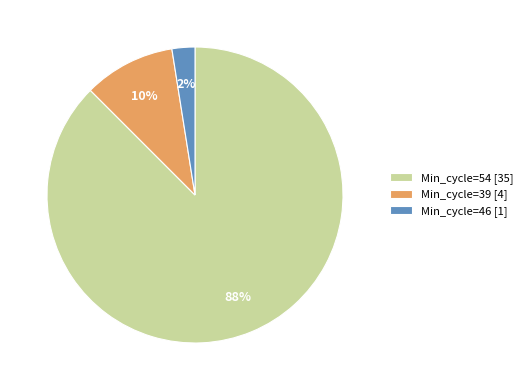

Count the number of slices in the pie.

3